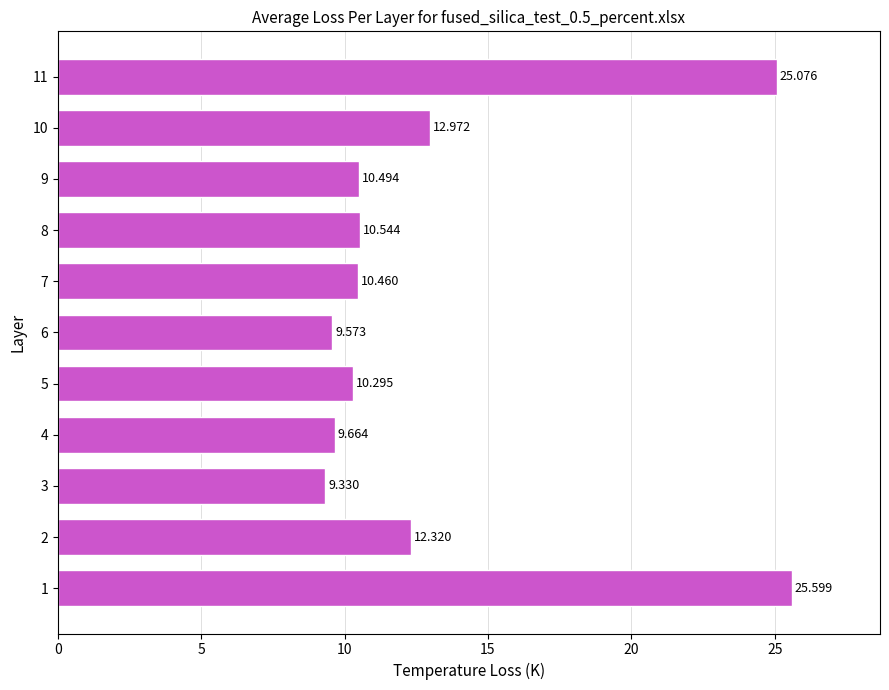

How many values exceed 10?

8